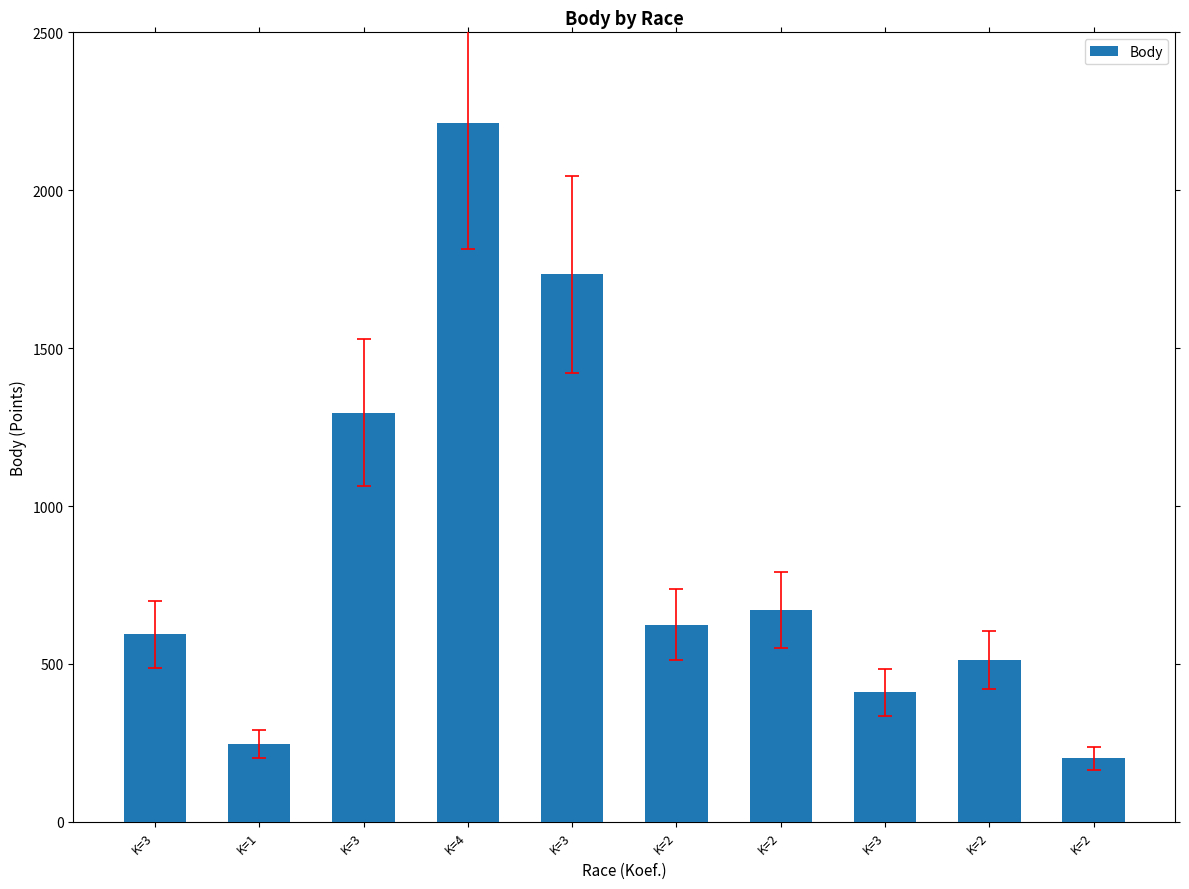

Does the chart contain any negative values?

No